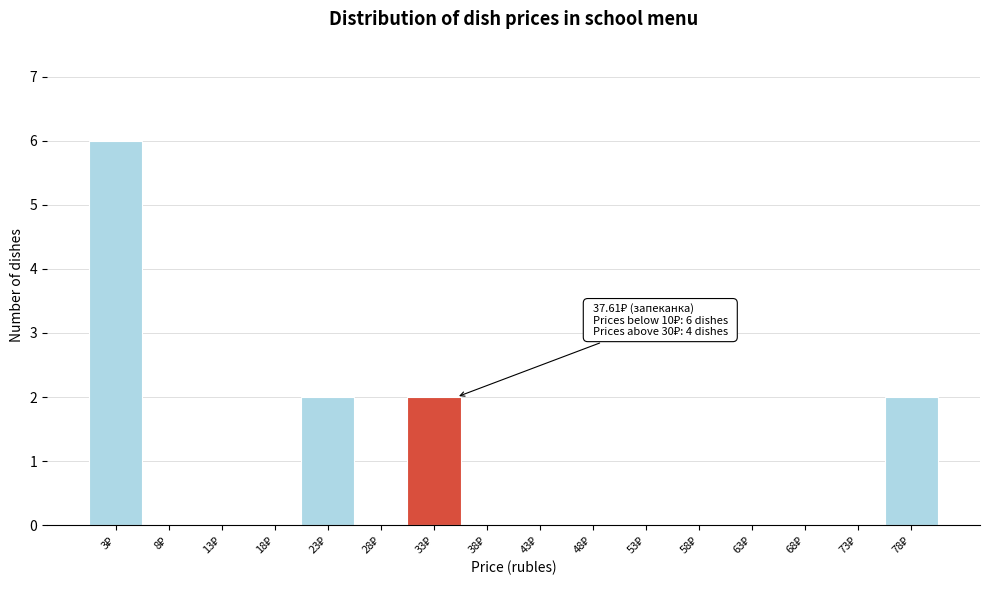

What is the sum of all values?

12